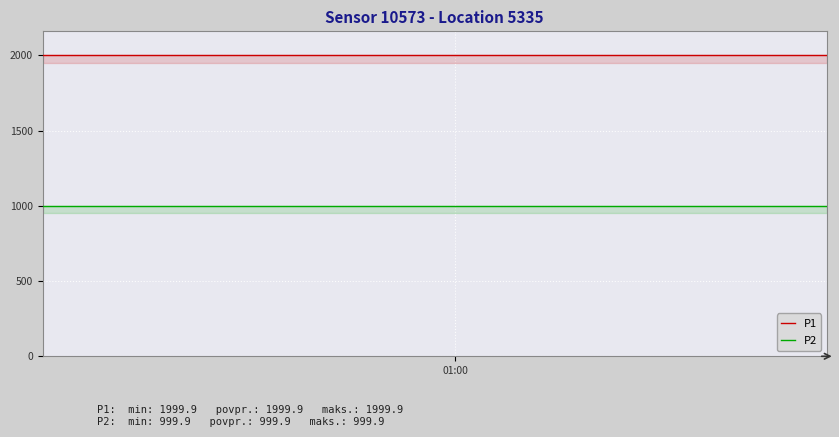

How many data points does each series have?

40